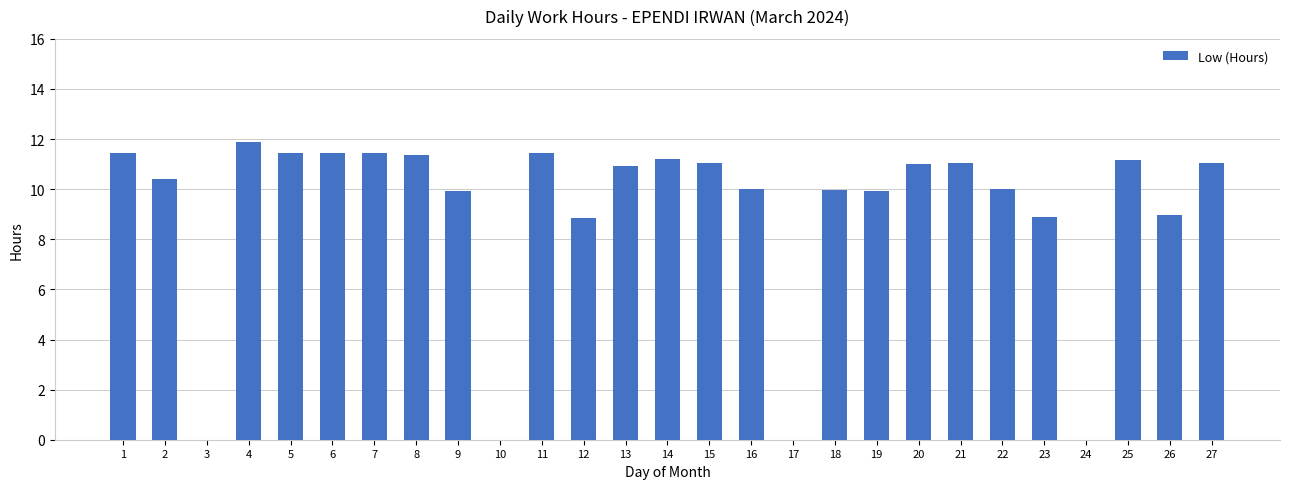

Which label corresponds to the largest value in the chart?

4